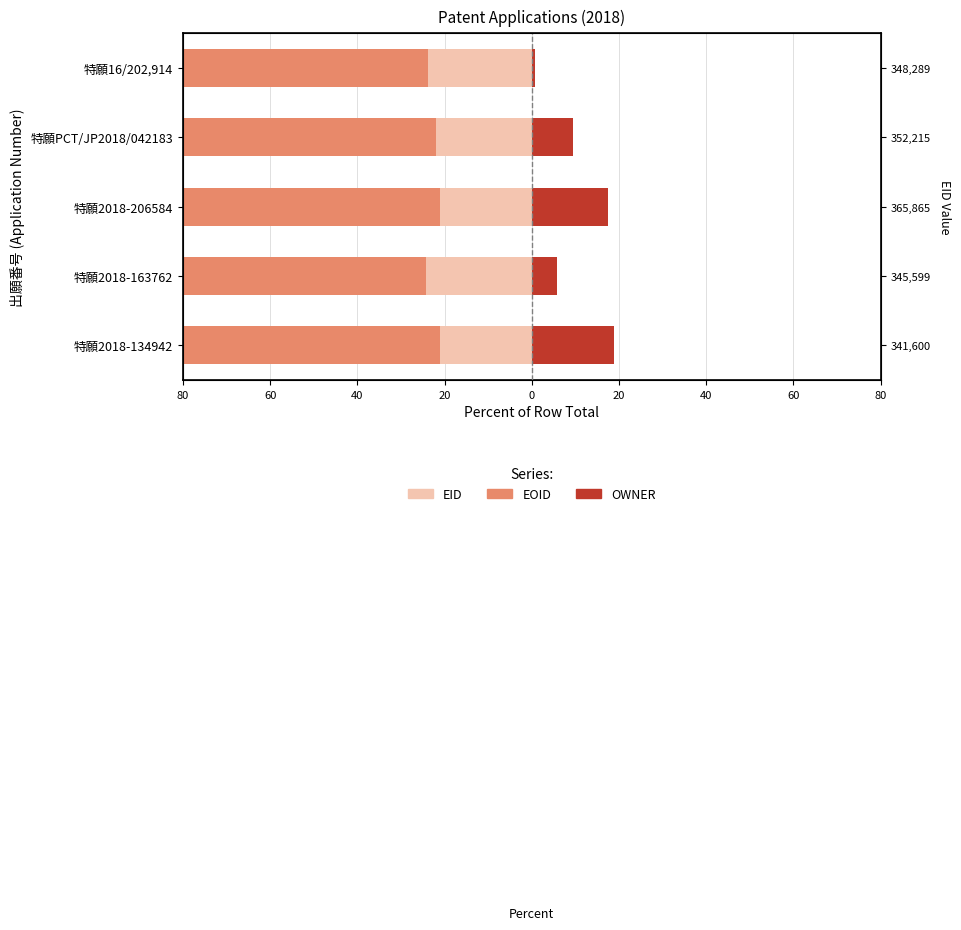

At 40, list the series in order from largest to smallest.

OWNER, EID, EOID